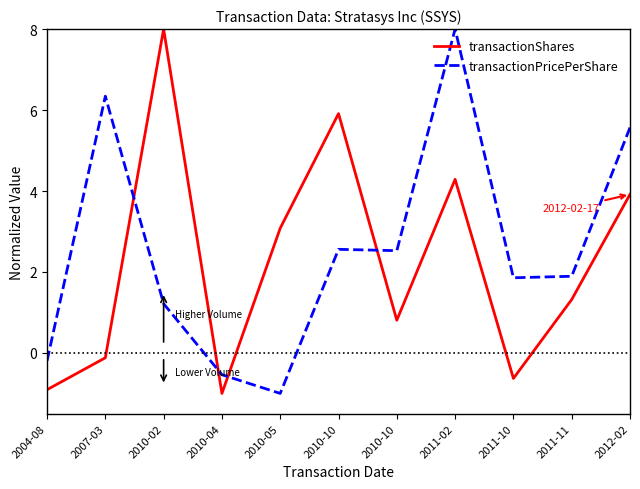

Which series has the largest total across all categories?

transactionPricePerShare